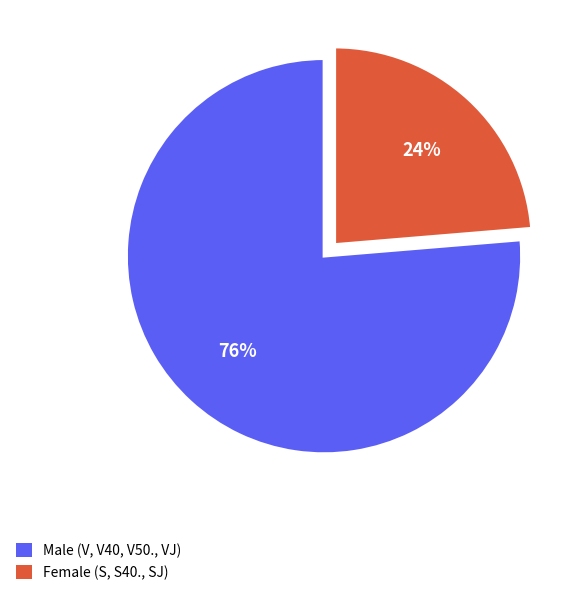

Is there a majority slice in this chart?

Yes